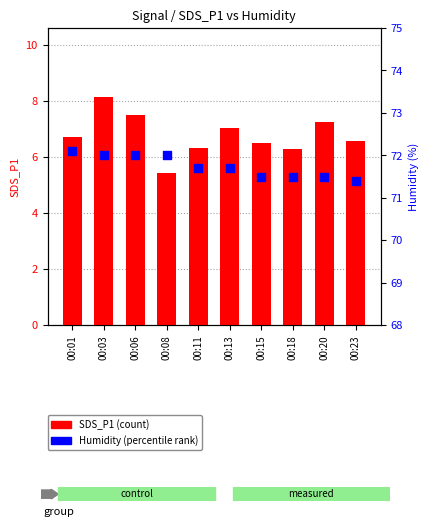

Is the value of SDS_P1 (count) at 00:08 greater than the value of Humidity (percentile rank) at 00:01?

No